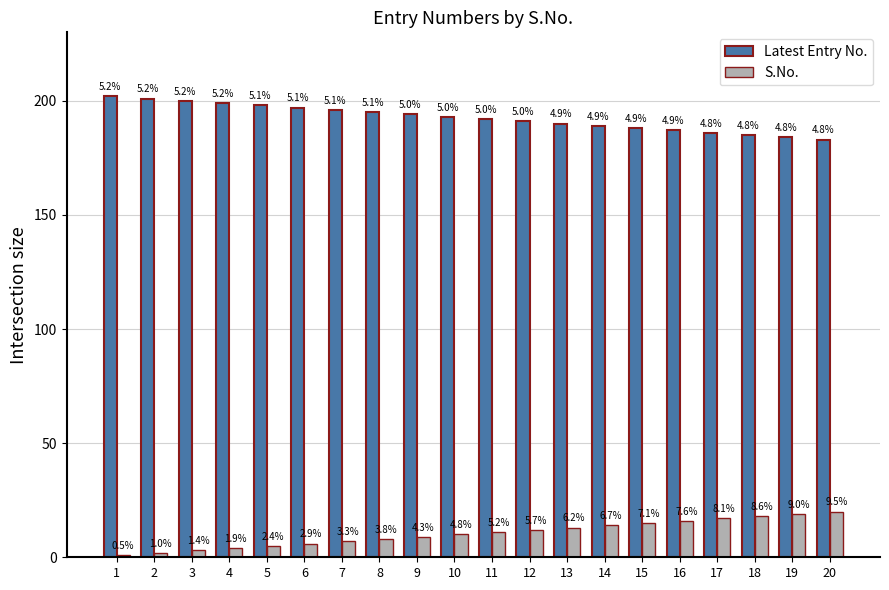

At how many categories does at least one series exceed 168?

20